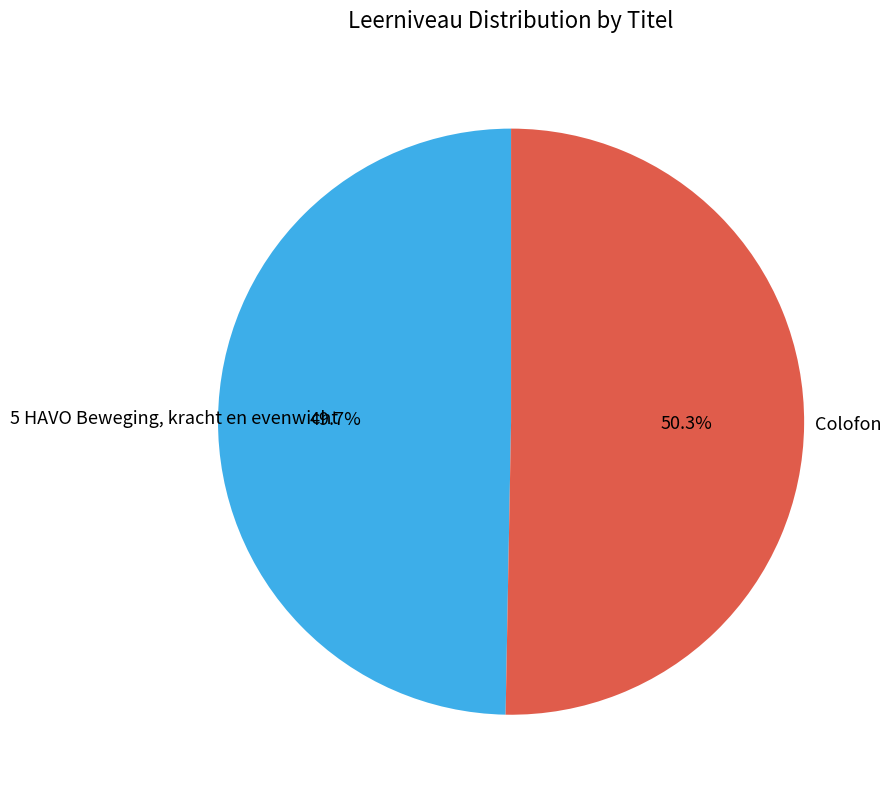

Is there any slice that represents more than half of the pie?

Yes